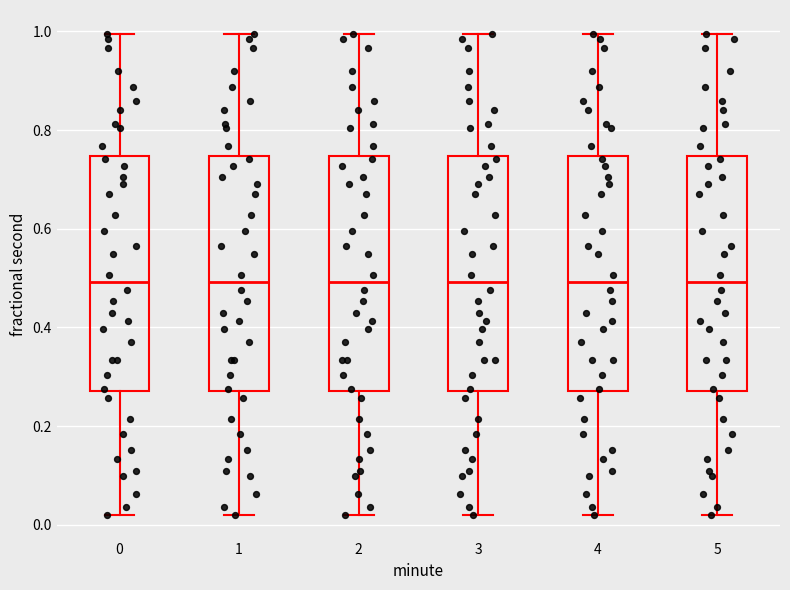

Reading left to right, transcribe this box plot: for each box, give where its median line is, the range the box spans, and where its two whiskers end, as read against the y-axis. The values are not printed on the chart, so give them approximately, as read against the axis.

0: median 0.50, box 0.28 to 0.74, whiskers 0.02 to 1.00
1: median 0.50, box 0.28 to 0.74, whiskers 0.02 to 1.00
2: median 0.50, box 0.28 to 0.74, whiskers 0.02 to 1.00
3: median 0.50, box 0.28 to 0.74, whiskers 0.02 to 1.00
4: median 0.50, box 0.28 to 0.74, whiskers 0.02 to 1.00
5: median 0.50, box 0.28 to 0.74, whiskers 0.02 to 1.00